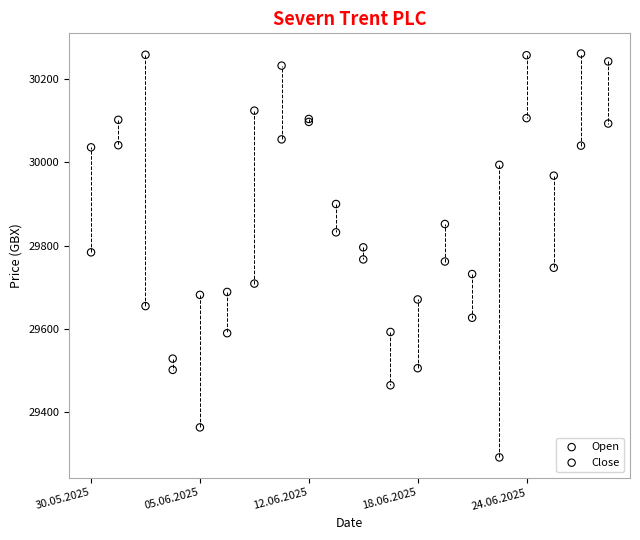

Which series contains the lowest Y value?

Open